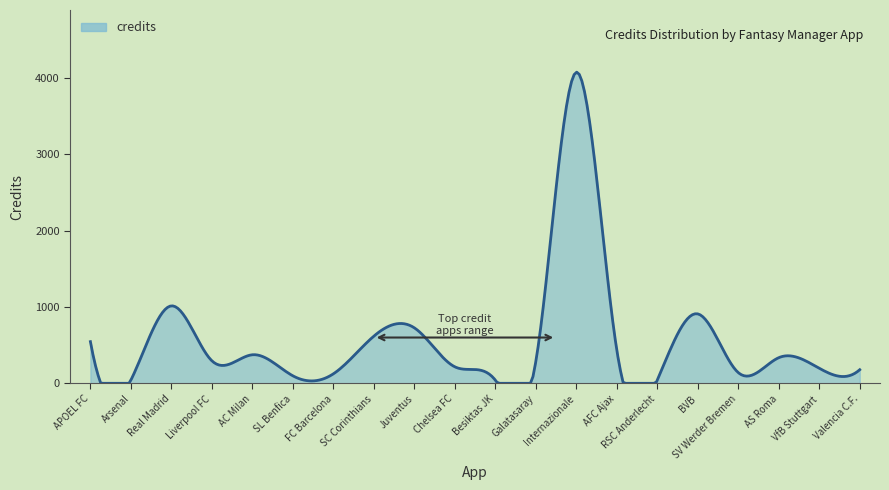

What is the greatest value displayed?

4078.9